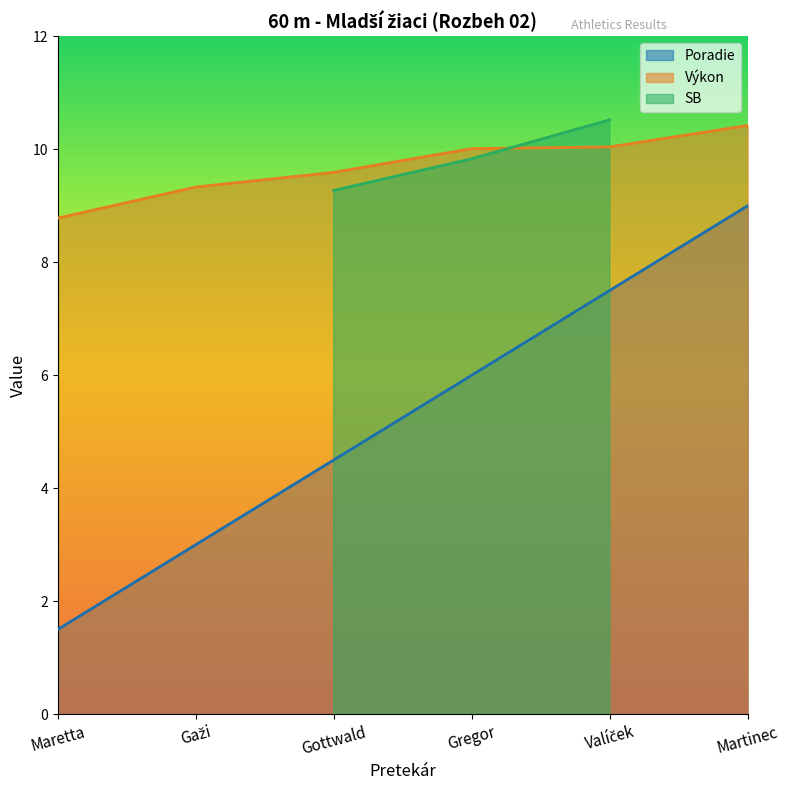

What is the lowest value of the Výkon series?

8.8